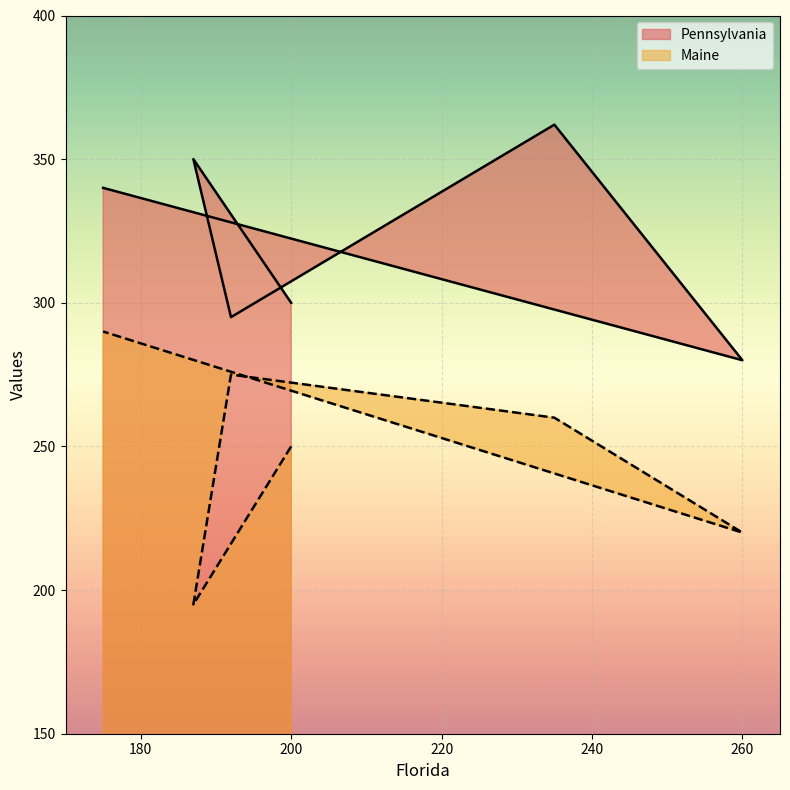

True or false: Pennsylvania and Maine cross at least once.

False